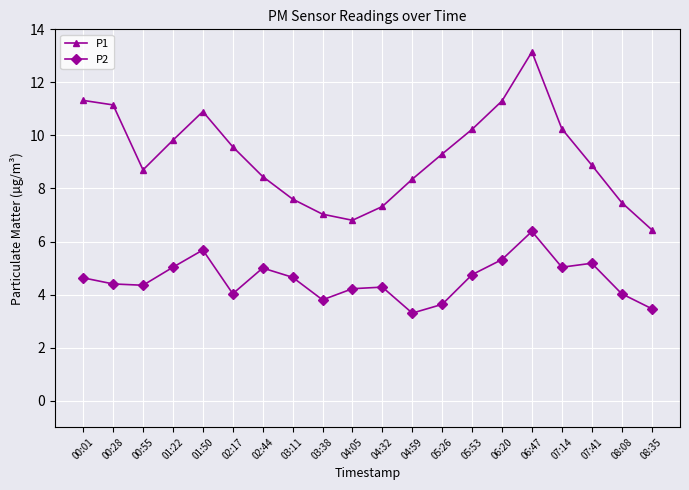

What is the maximum value shown in the chart?

13.2